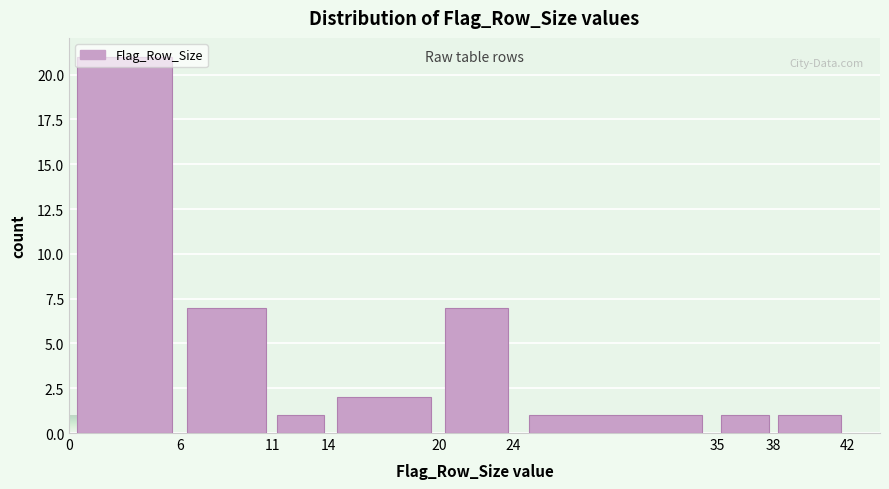

Reading left to right, transcribe this chart: for each bar, give the range it covers on the x-axis and its height. The values are not printed on the chart, so give them approximately, as read against the axis.

0 to 6: 21
6 to 11: 7
11 to 14: 1
14 to 20: 2
20 to 24: 7
24 to 35: 1
35 to 38: 1
38 to 42: 1